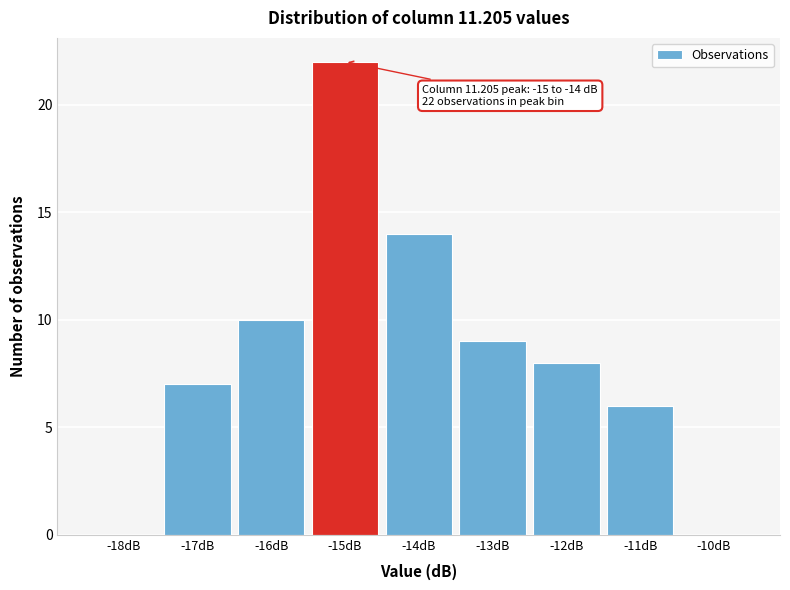

Reading left to right, list all the values displayed in this chart.

-18dB=0	-17dB=7	-16dB=10	-15dB=22	-14dB=14	-13dB=9	-12dB=8	-11dB=6	-10dB=0